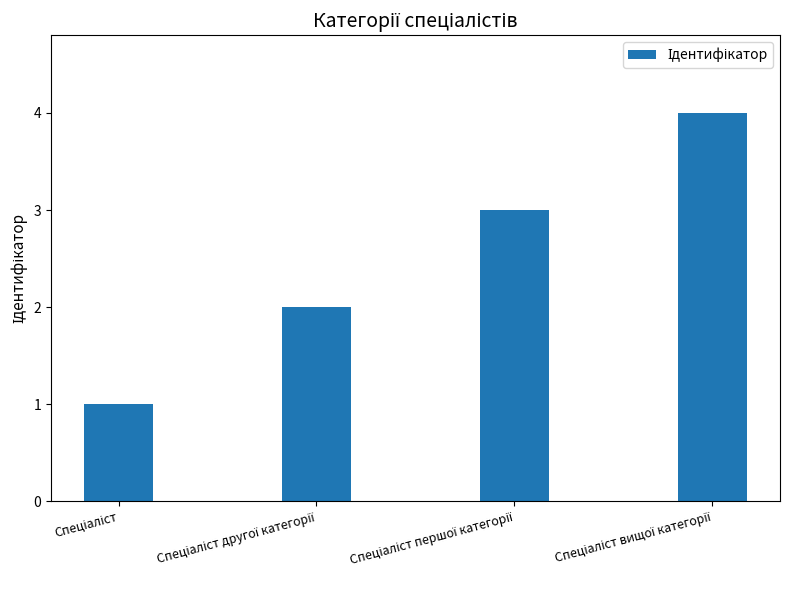

How many data points are less than 3?

2